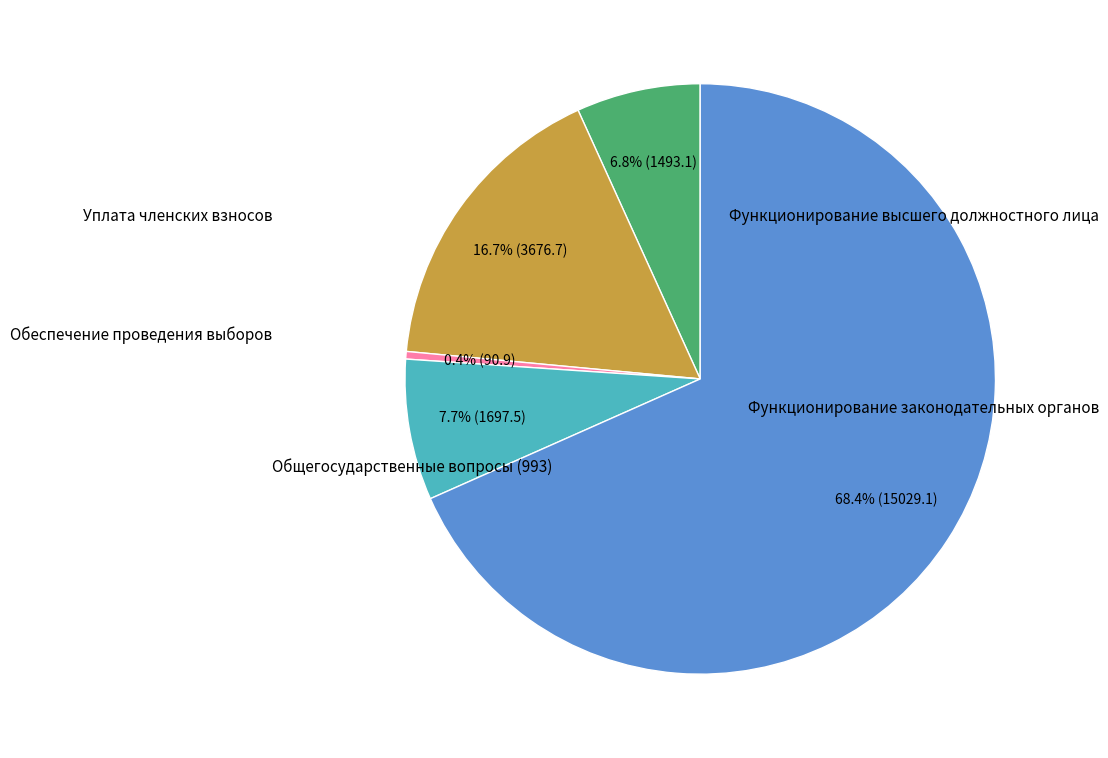

How many segments does this pie chart have?

5